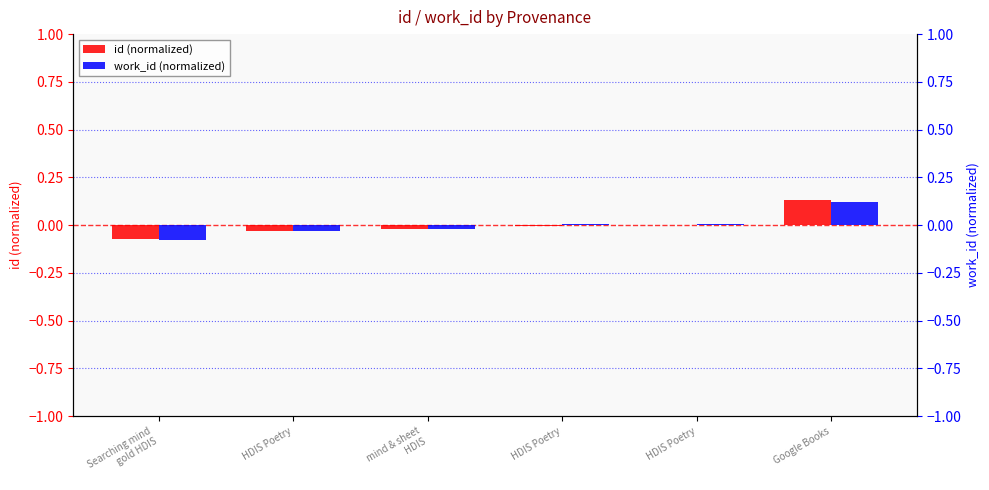

Which category has the highest value in the id (normalized) series?

Google Books